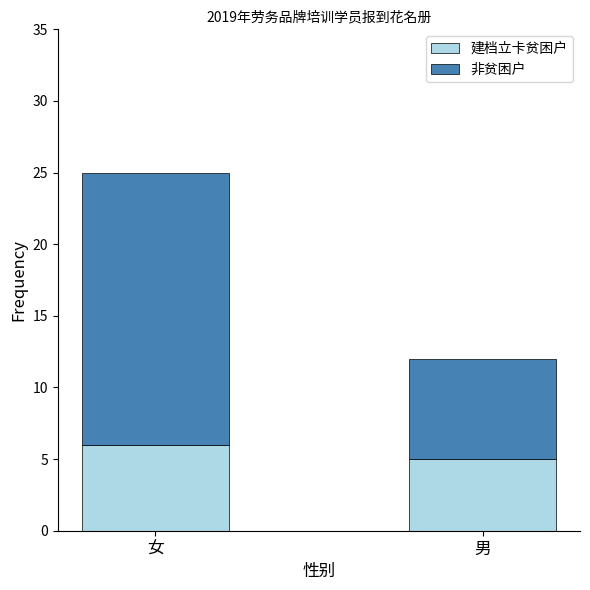

List the labels in order of 建档立卡贫困户 value, smallest first.

男, 女